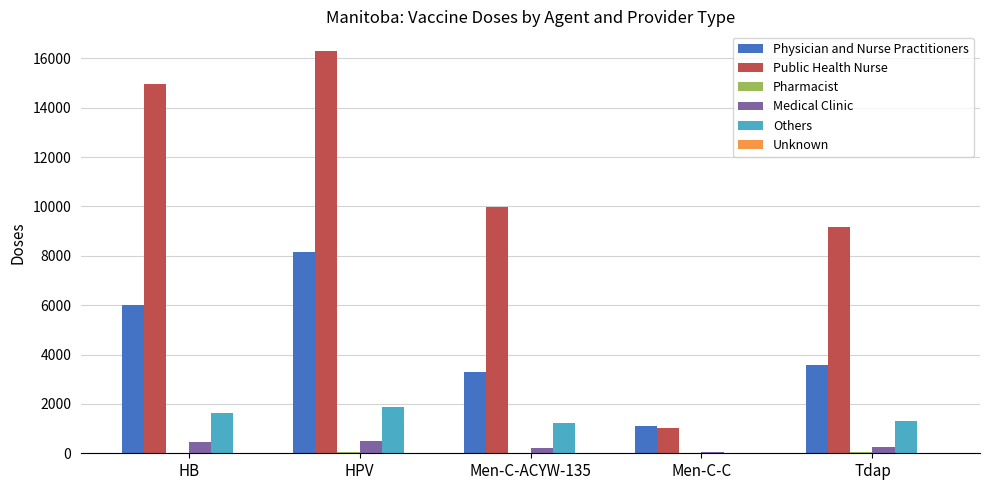

What is the sum of all Medical Clinic values?

1460